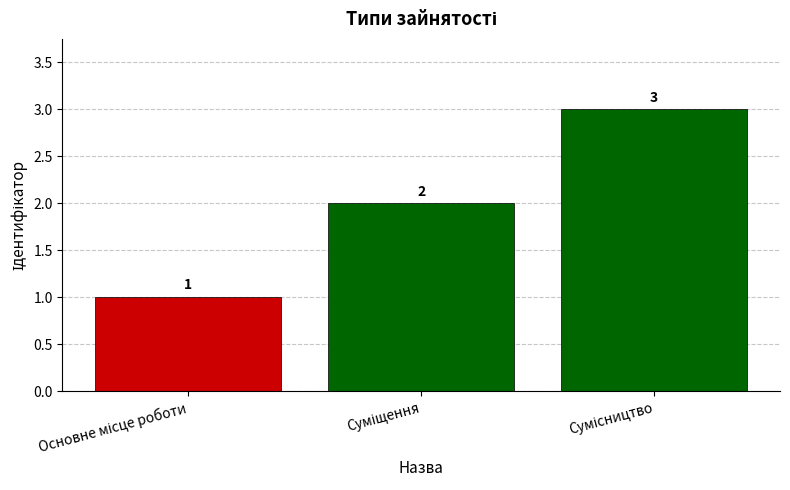

What is the value of the 1st bar from the left?

1